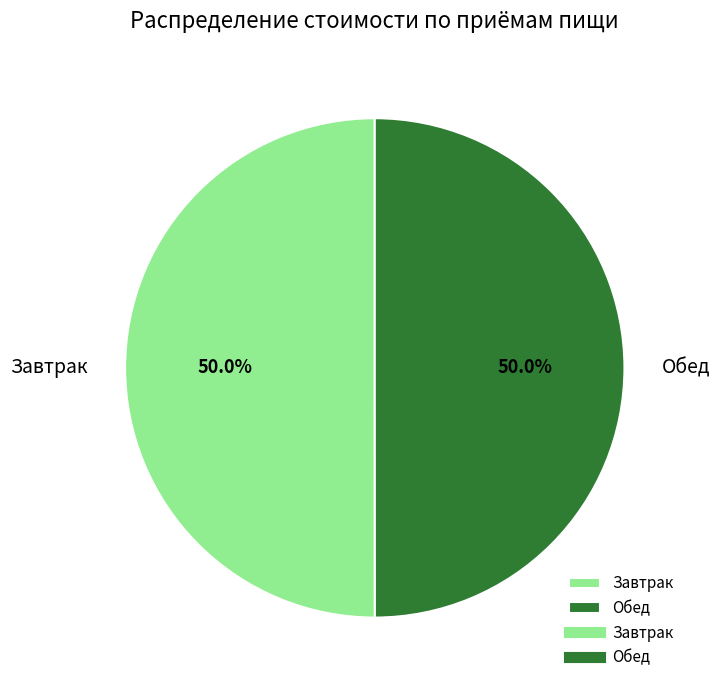

What is the ratio of the value at Завтрак to the value at Обед?

1.0